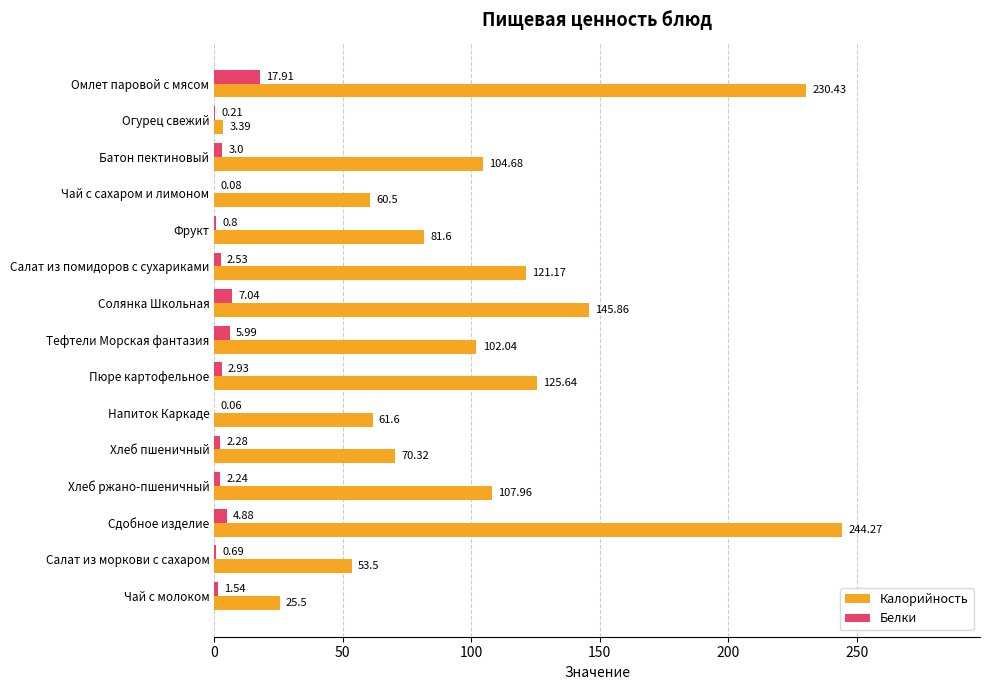

What is the sum of the Калорийность values at Салат из моркови с сахаром and Чай с сахаром и лимоном?

114.0